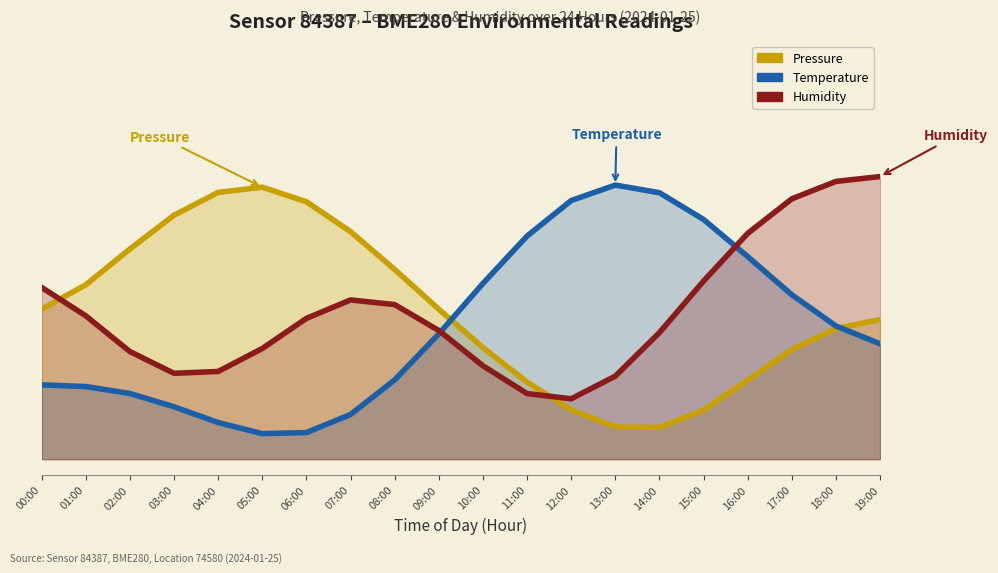

The Pressure series shows 0.5 at 09:00. True or false?

True